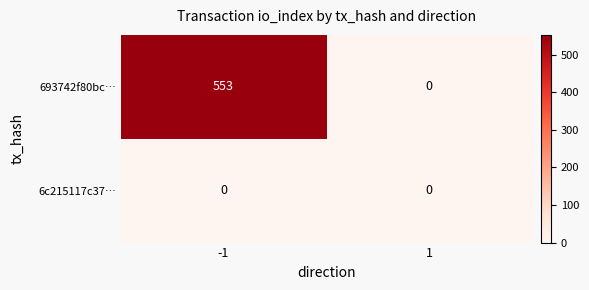

Reading left to right, what are all the values shown in this chart?

693742f80bc…: 553	0
6c215117c37…: 0	0